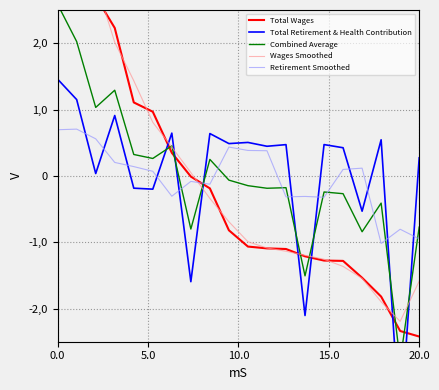

Between 0.0 and 11, which series saw the biggest shift?

Total Wages